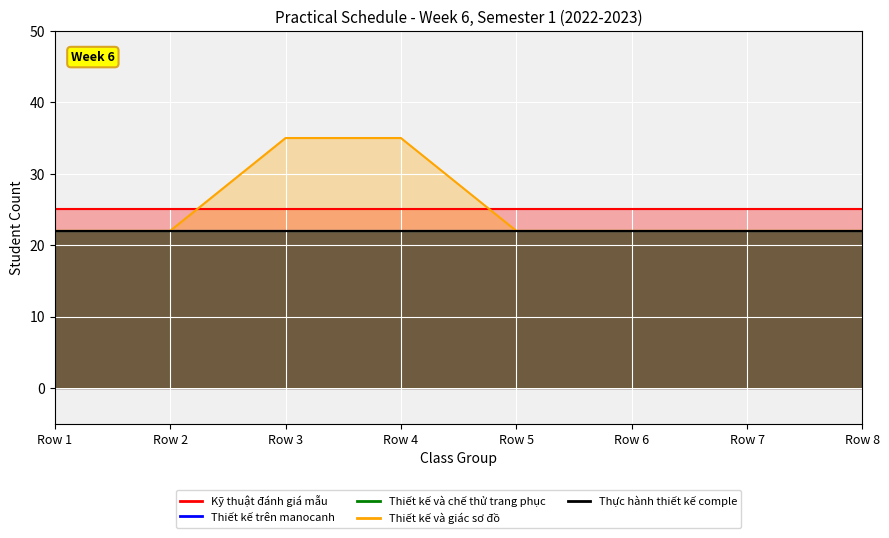

Where is Thực hành thiết kế comple nearest to the value 22?

Row 1